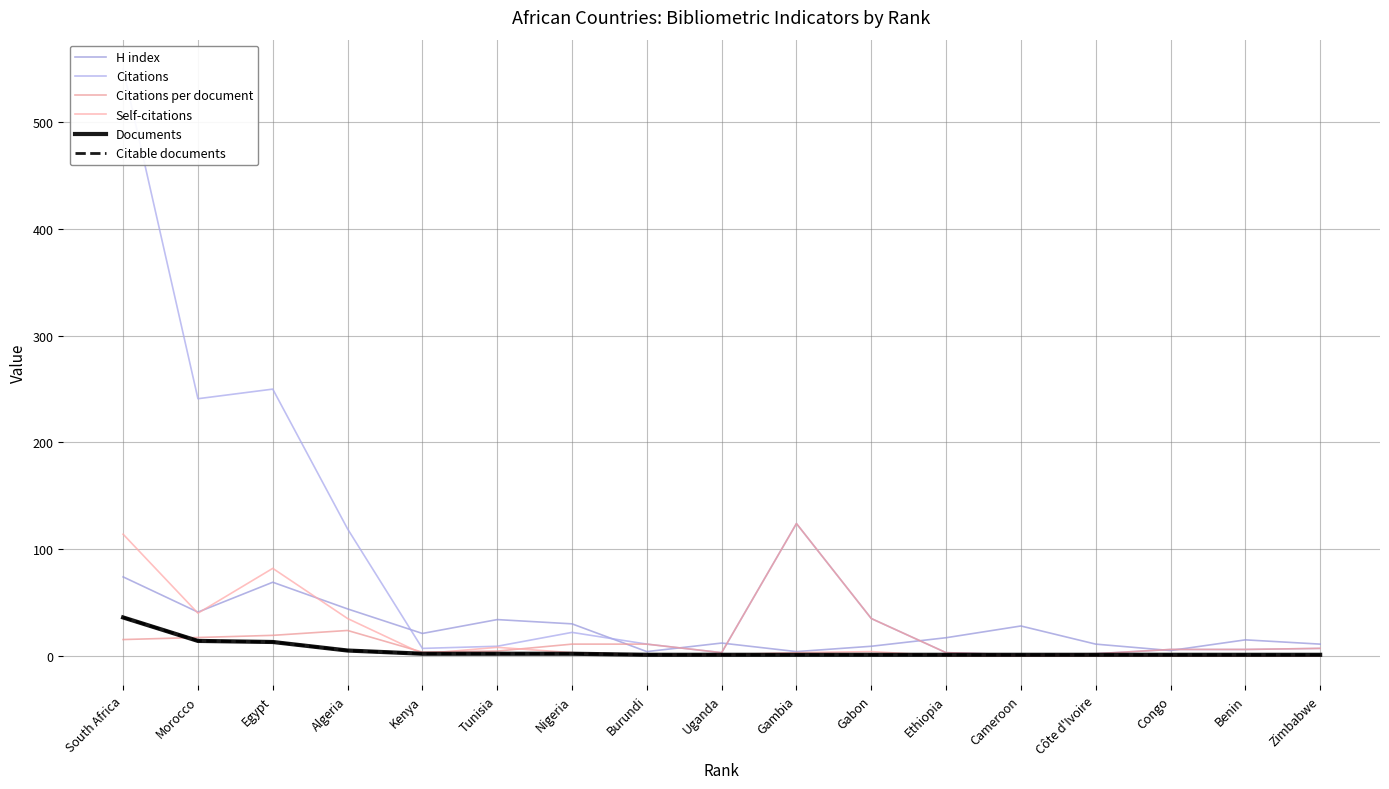

What value does the Documents series have at Uganda?

1.0